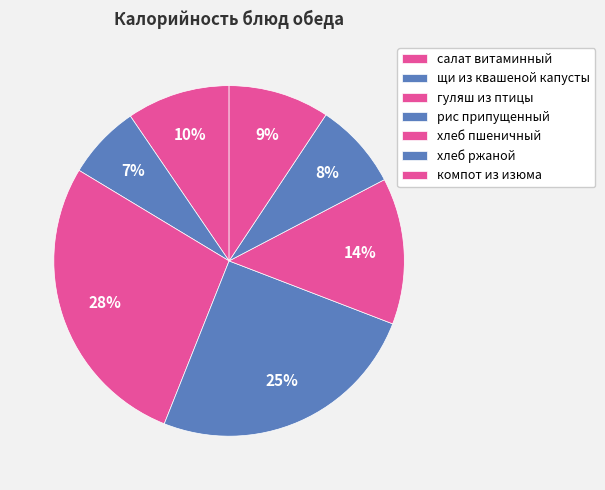

To the nearest percent, what is the difference between the компот из изюма and рис припущенный slice percentages?

16%